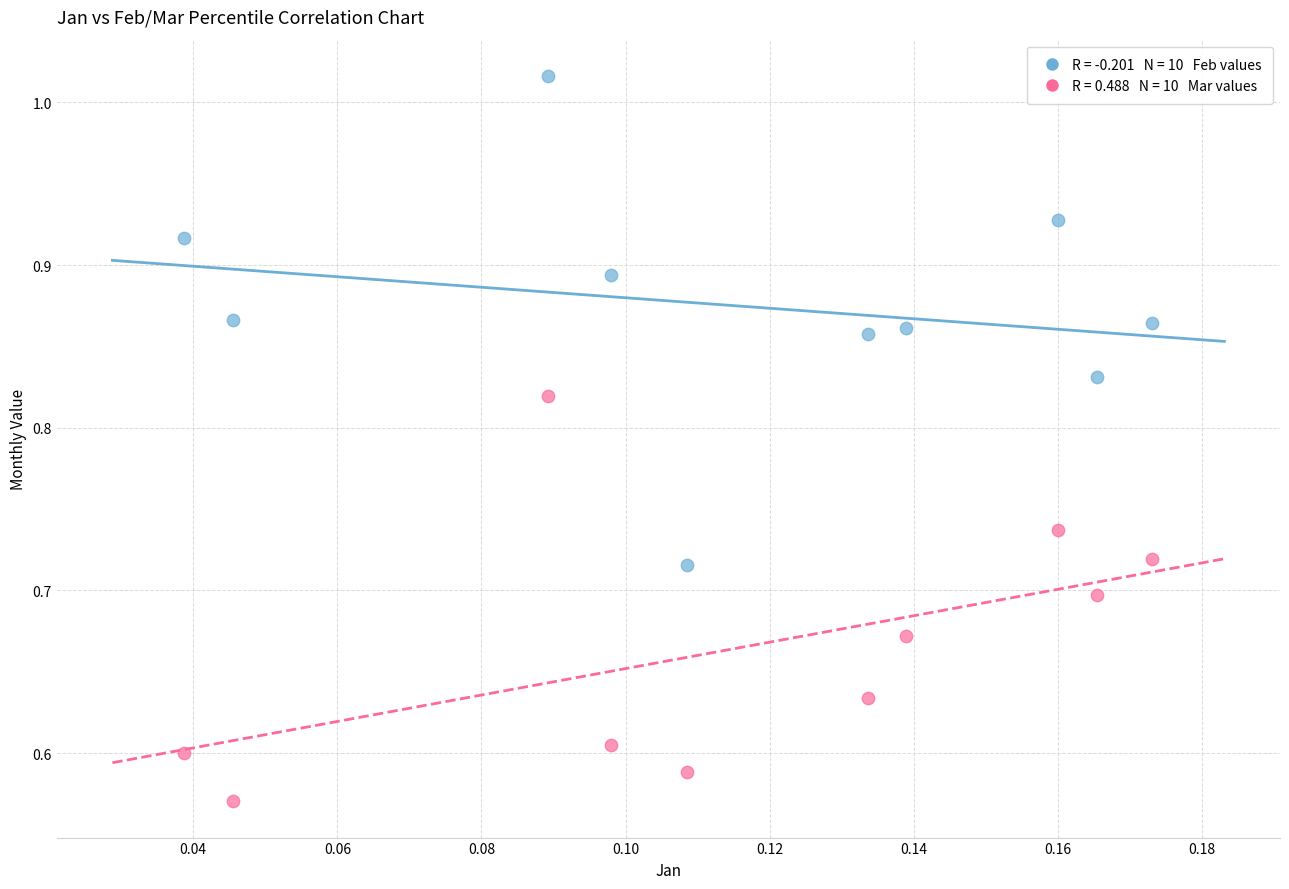

Across all data points, what is the range of Y values (max minus min)?

0.4